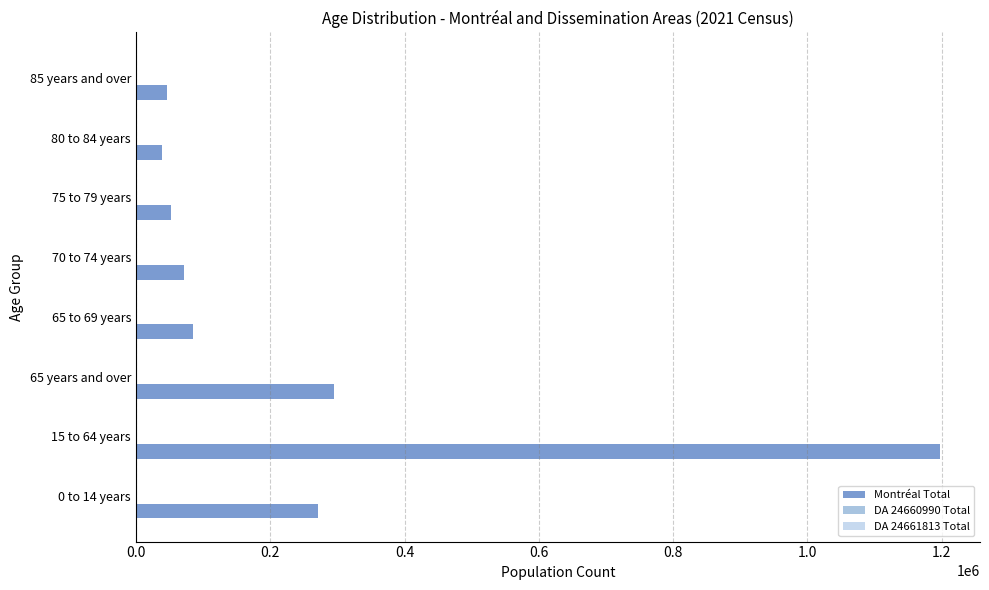

Rank the series by their maximum value, from lowest to highest.

DA 24661813 Total, DA 24660990 Total, Montréal Total